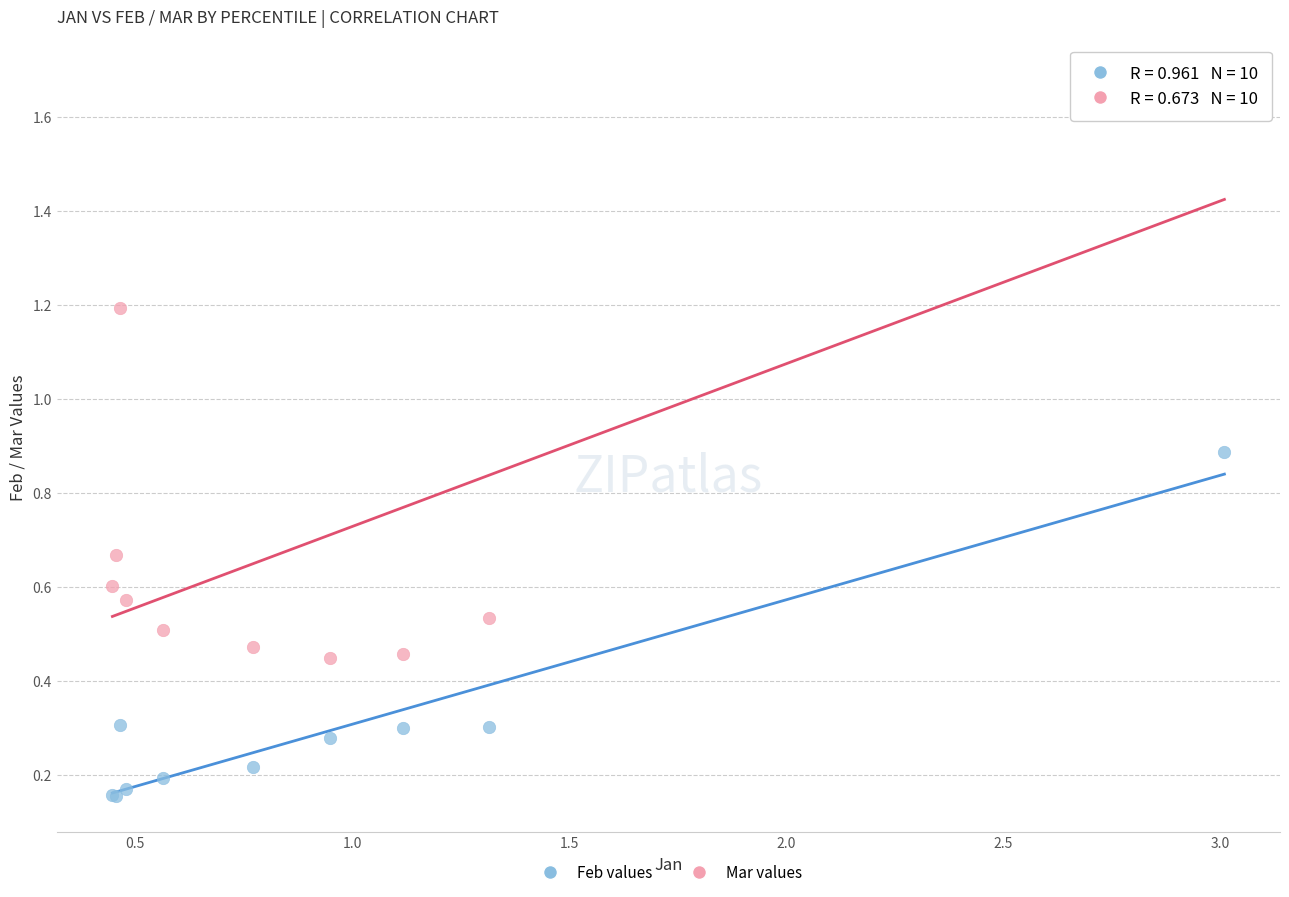

Which series contains the highest Y value?

Mar values